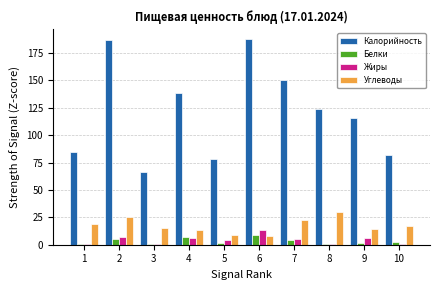

Is the value of Жиры at 3 greater than the value of Калорийность at 8?

No